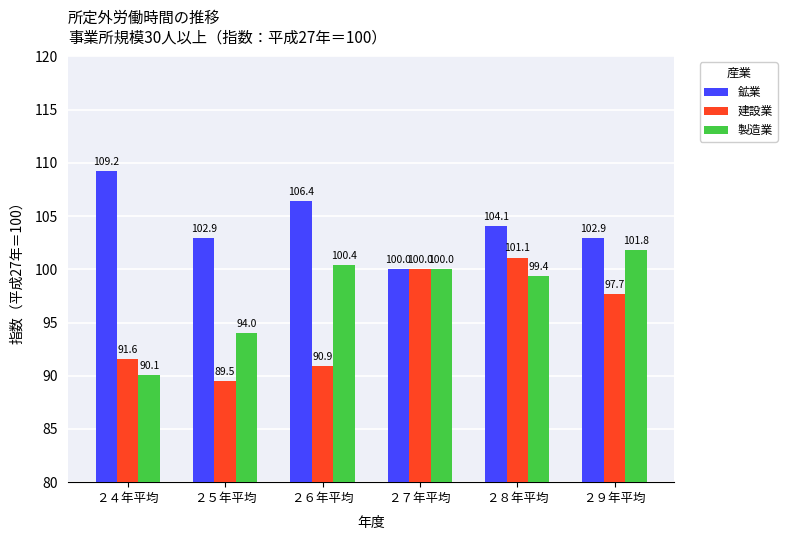

Which series changed the most between ２４年平均 and ２６年平均?

製造業